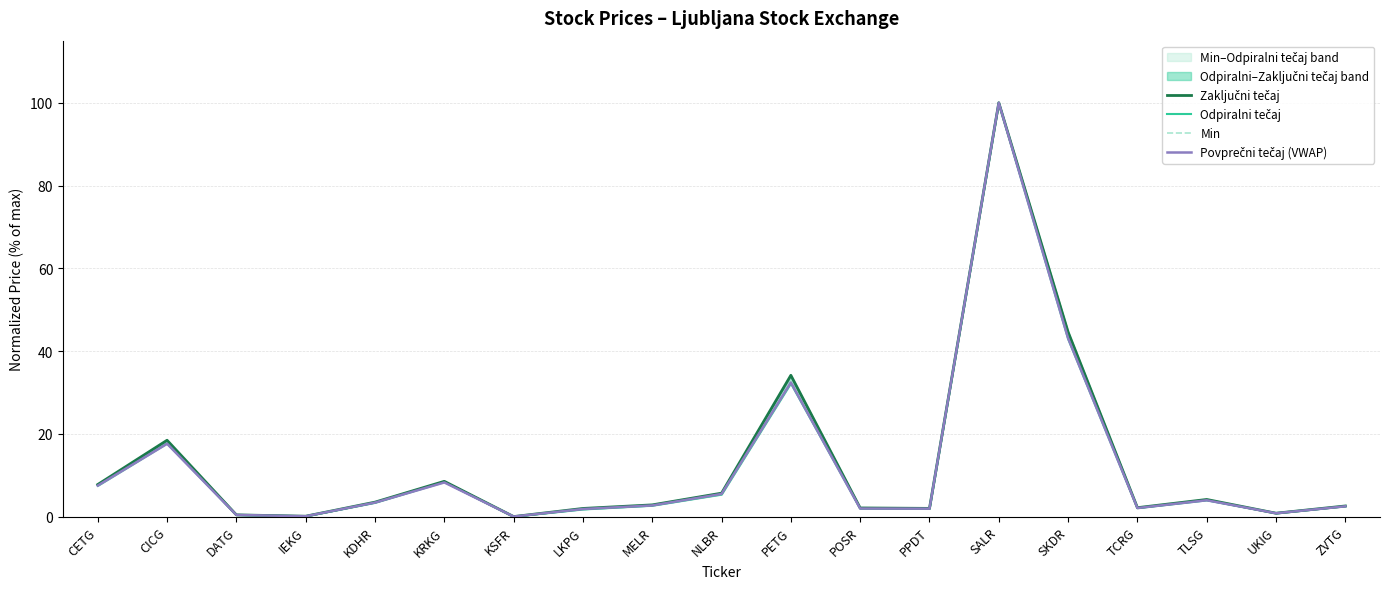

List the series in order of their peak value, lowest first.

Zaključni tečaj, Odpiralni tečaj, Min, Povprečni tečaj (VWAP)